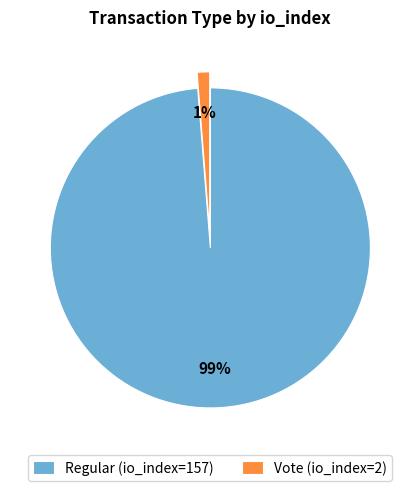

Does Regular account for over 50% of the chart?

Yes